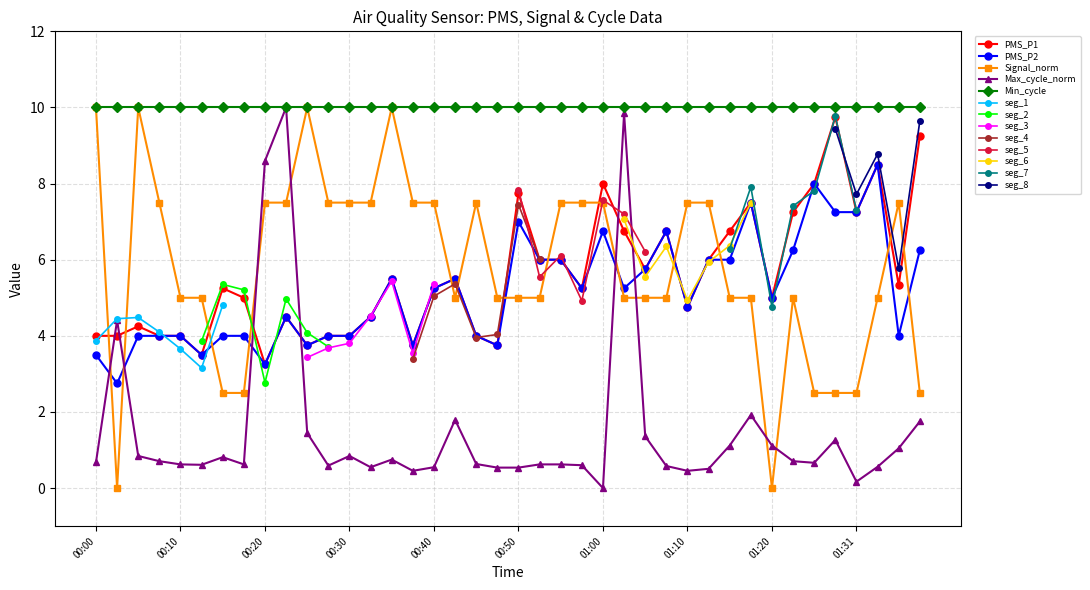

True or false: Signal has more than 2 interior local peaks.

True